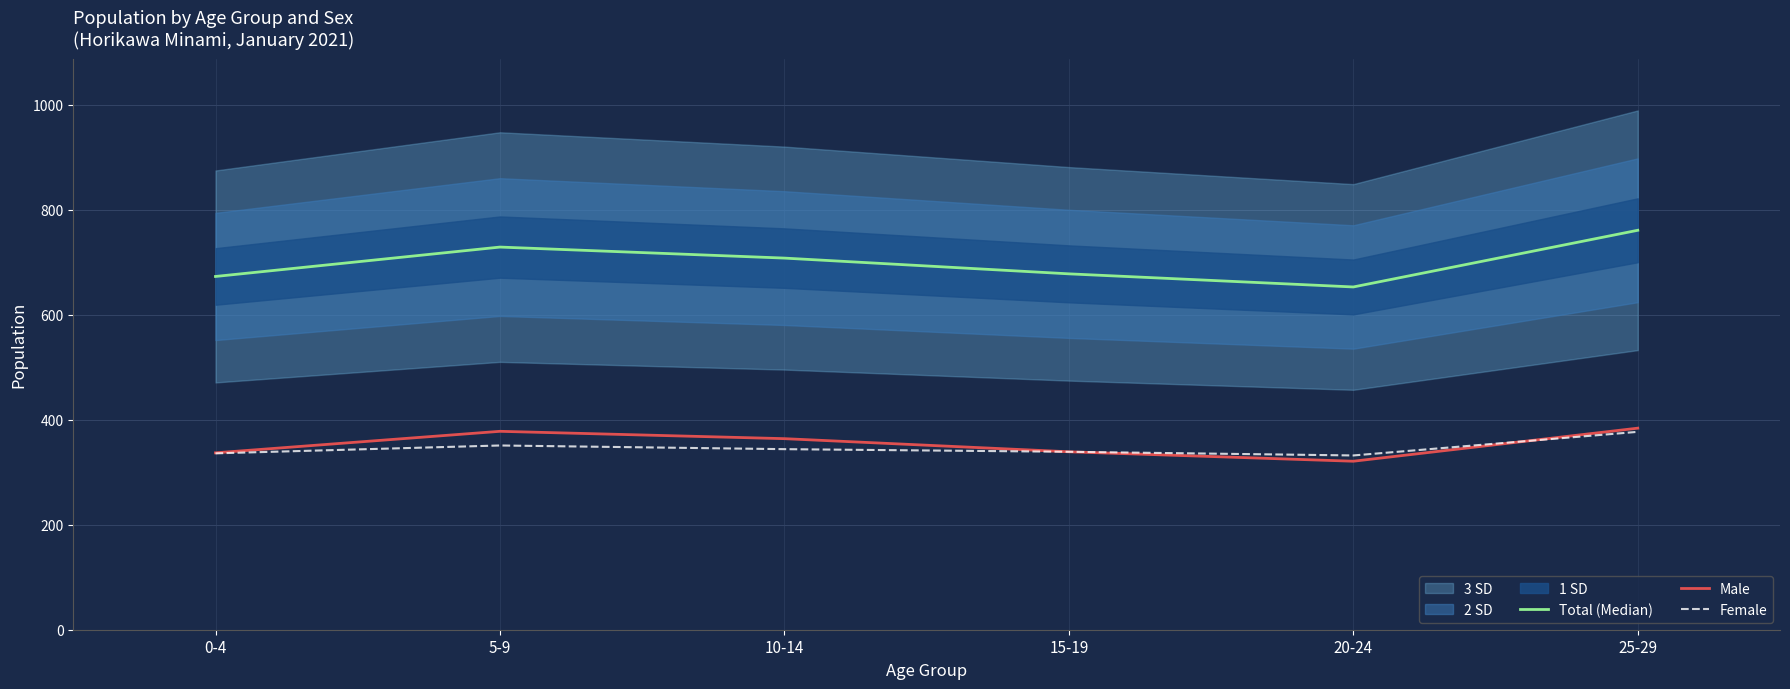

What is the sum of the Male values at 15-19 and 5-9?

717